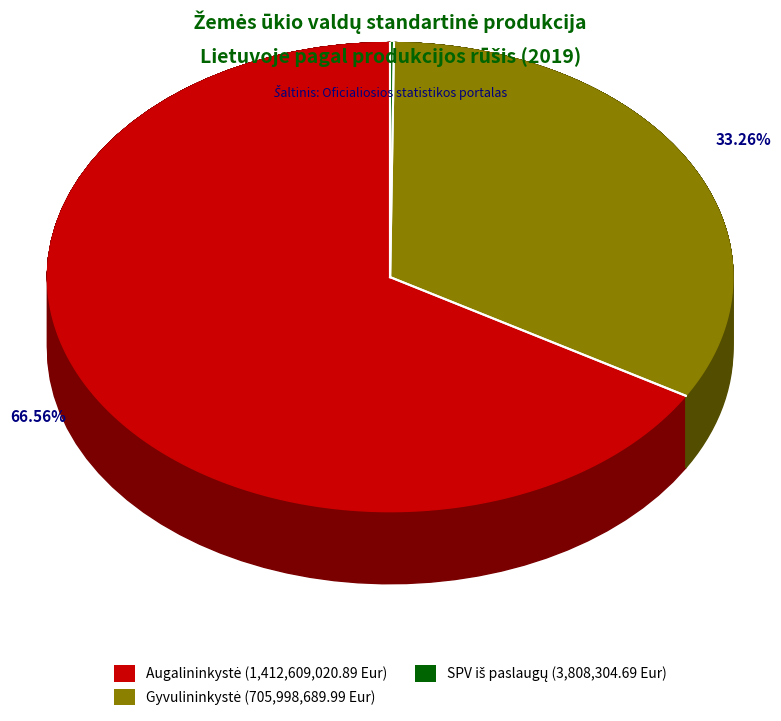

True or false: Žuvininkystė accounts for 1% of the total.

False